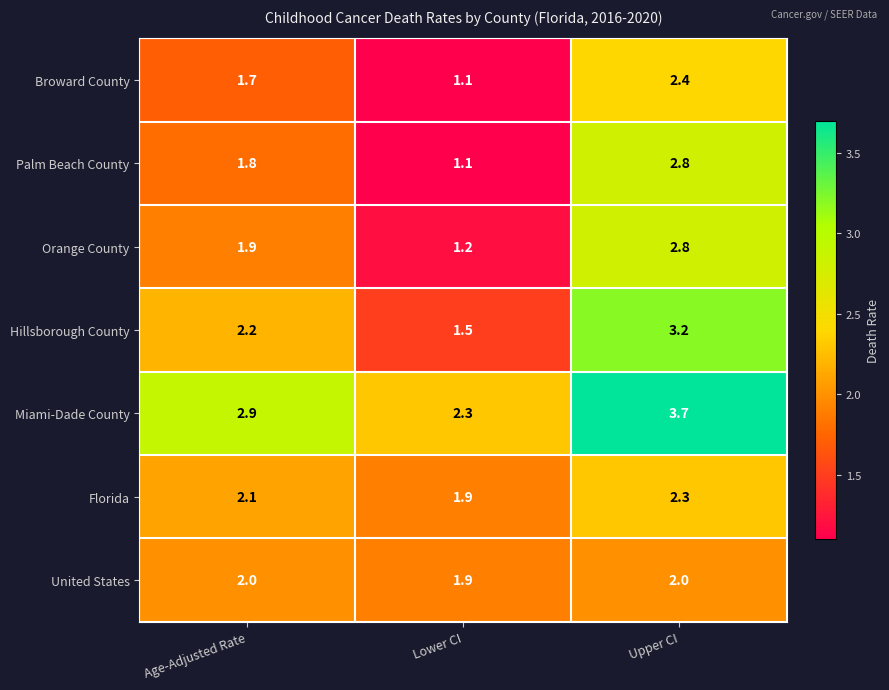

Reading left to right, extract all data points from this chart.

Broward County: Age-Adjusted Rate=1.7	Lower CI=1.1	Upper CI=2.4
Palm Beach County: Age-Adjusted Rate=1.8	Lower CI=1.1	Upper CI=2.8
Orange County: Age-Adjusted Rate=1.9	Lower CI=1.2	Upper CI=2.8
Hillsborough County: Age-Adjusted Rate=2.2	Lower CI=1.5	Upper CI=3.2
Miami-Dade County: Age-Adjusted Rate=2.9	Lower CI=2.3	Upper CI=3.7
Florida: Age-Adjusted Rate=2.1	Lower CI=1.9	Upper CI=2.3
United States: Age-Adjusted Rate=2.0	Lower CI=1.9	Upper CI=2.0